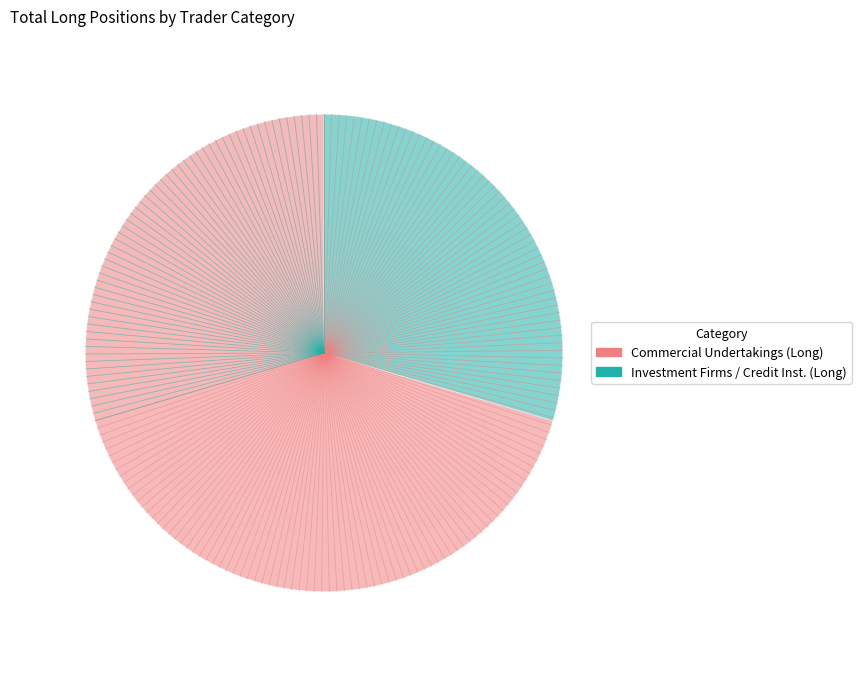

How many segments does this pie chart have?

2